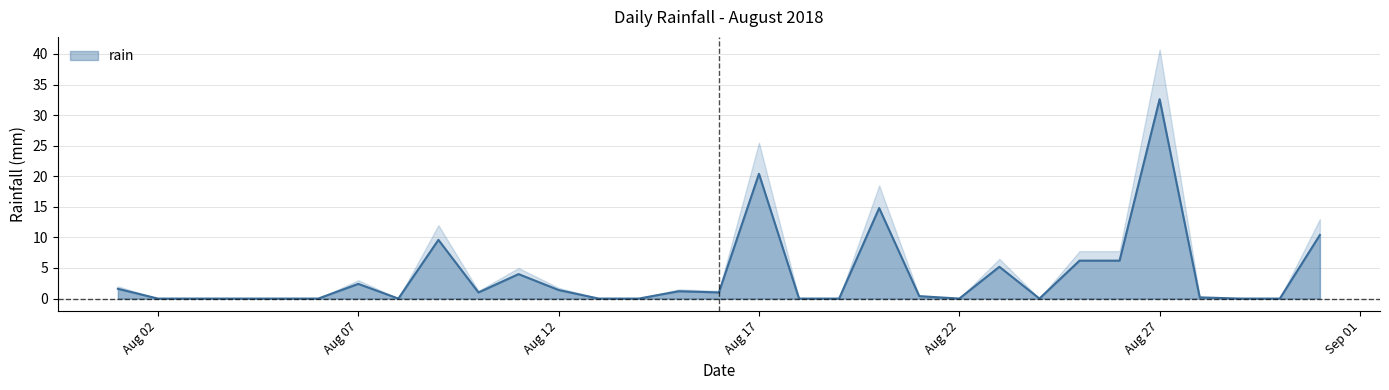

True or false: the data shows 0.6 at 2018-08-01.

False